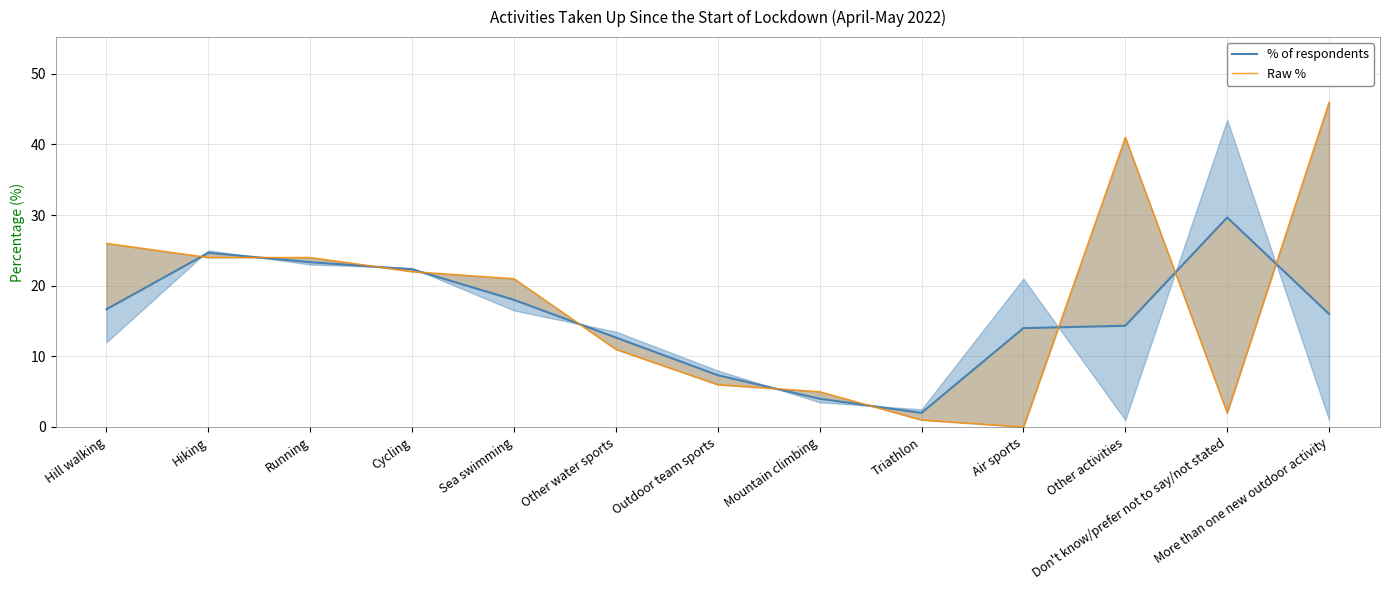

Which has a higher value, Hiking or Other activities?

Hiking